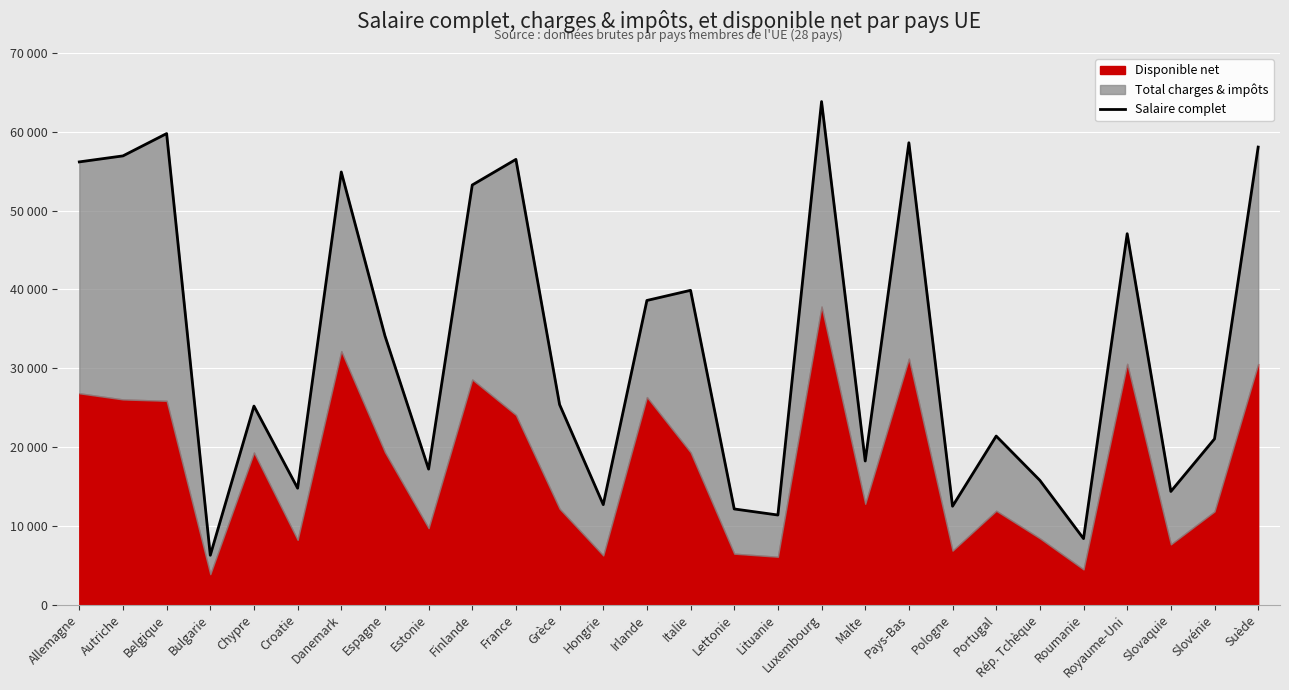

What is the label of the 27th point from the left?

Slovénie